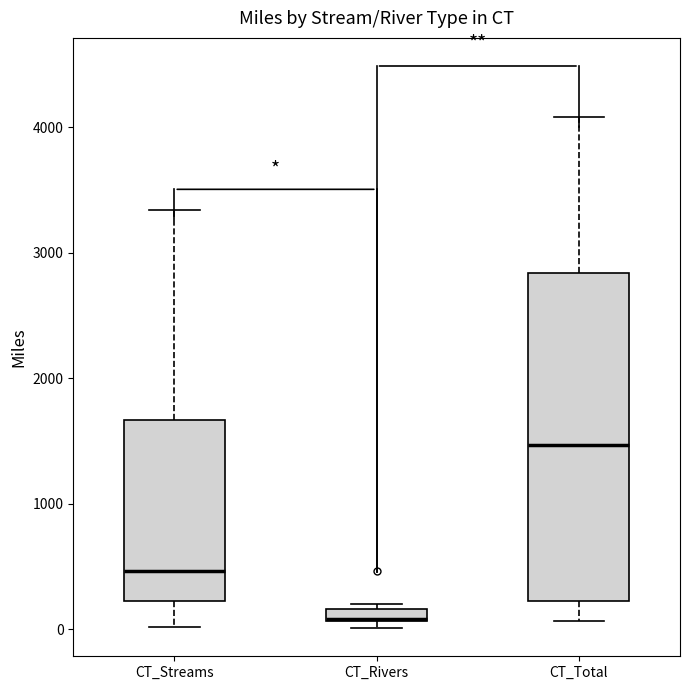

Comparing the boxes themselves (not the whiskers), which one is the tallest?

CT_Total